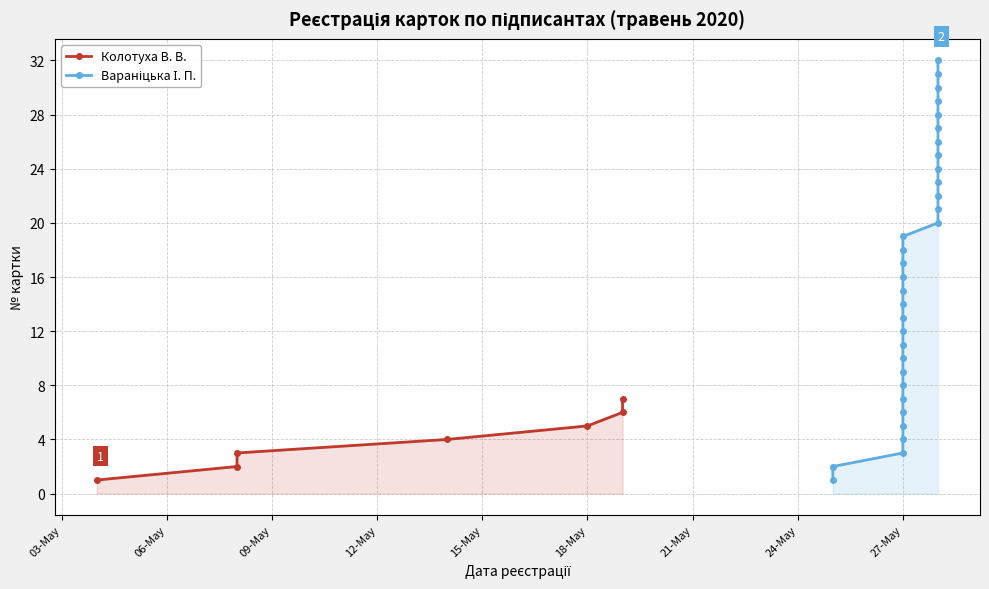

What is the minimum value shown in the chart?

1